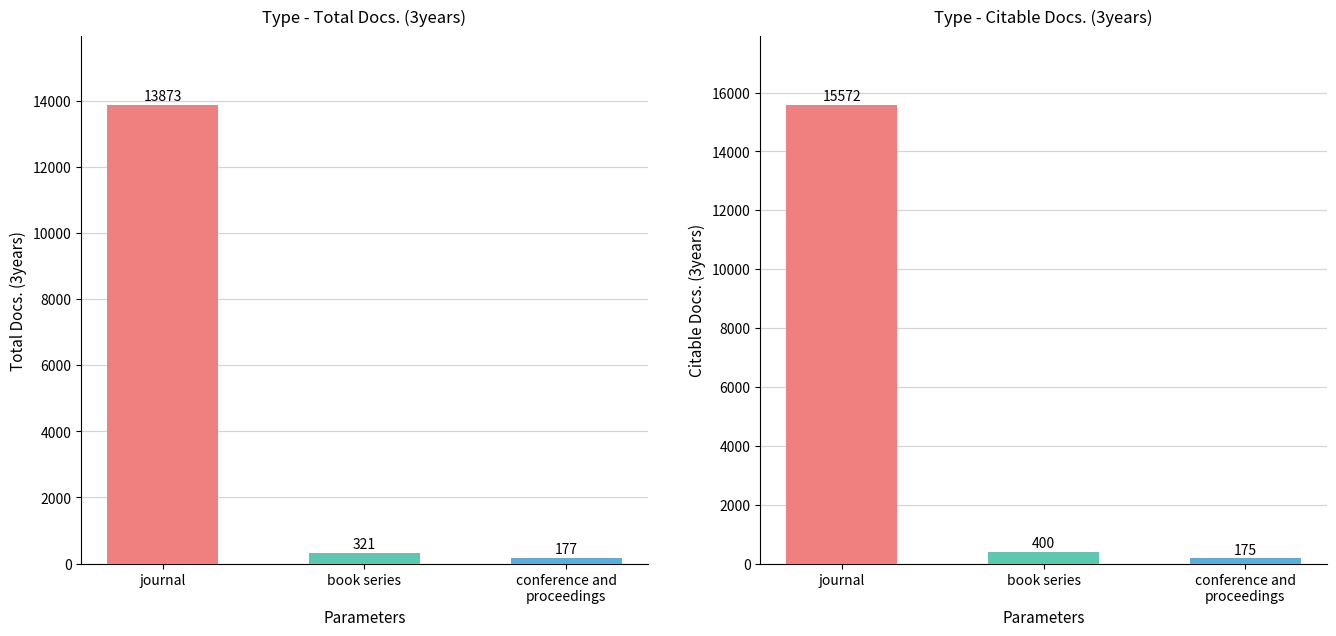

List the series in order of their peak value, highest first.

Citable Docs. (3years), Total Docs. (3years)